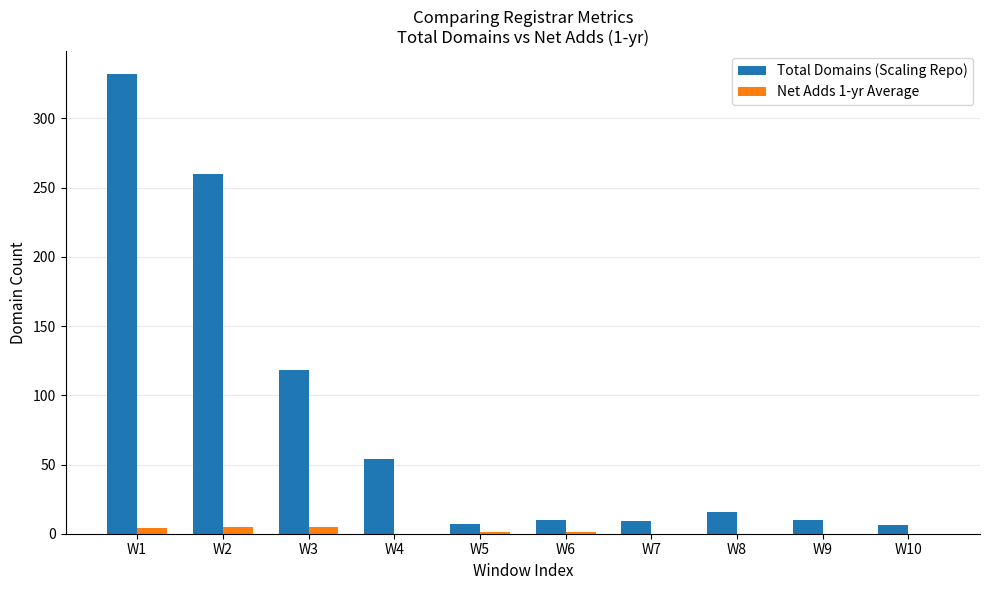

Which series has the widest spread of values?

Total Domains (Scaling Repo)